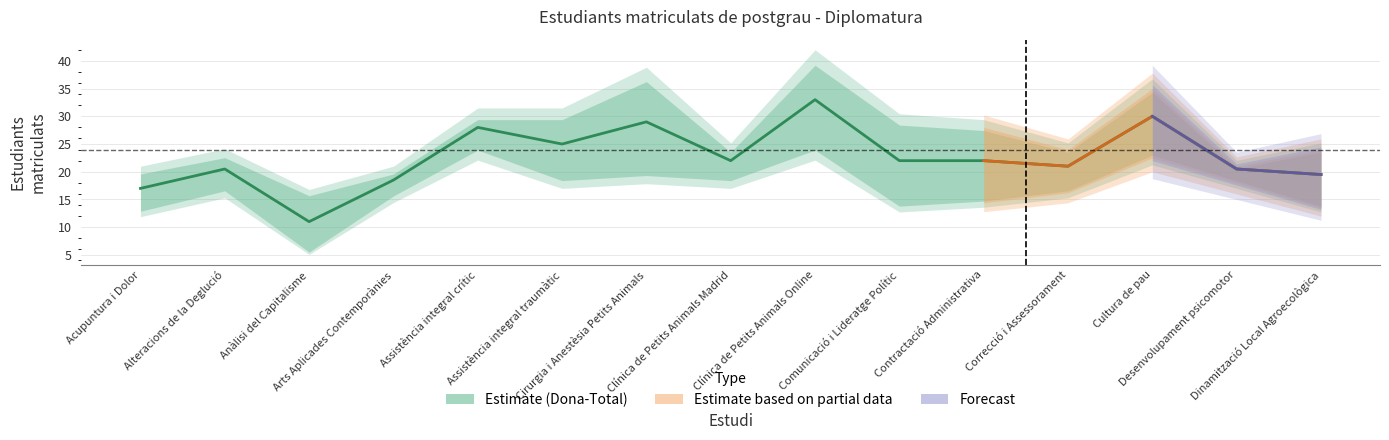

How many lines are shown in the chart?

3